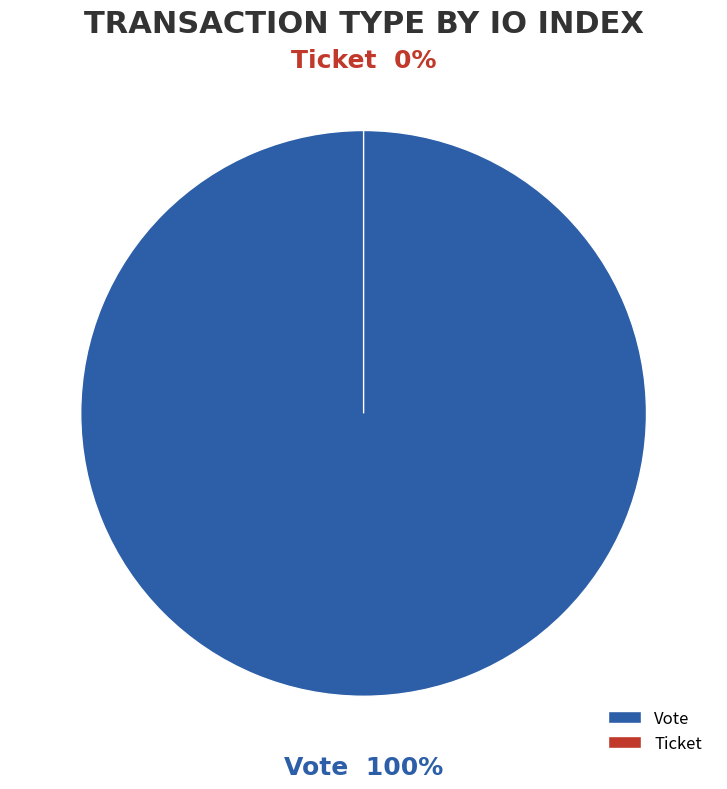

What is the change in value from Vote to Ticket?

-1